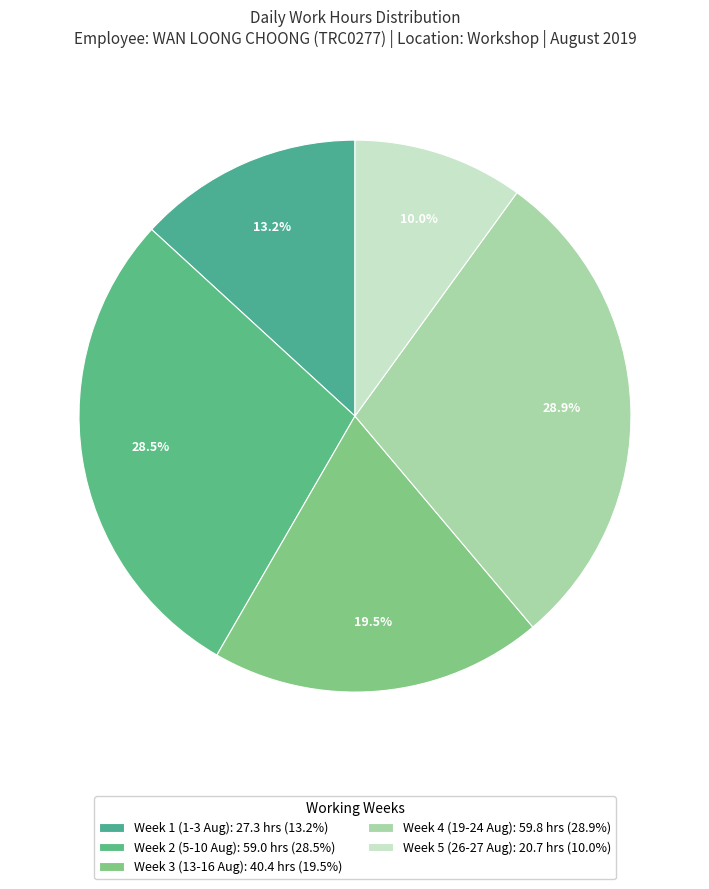

How many segments does this pie chart have?

5